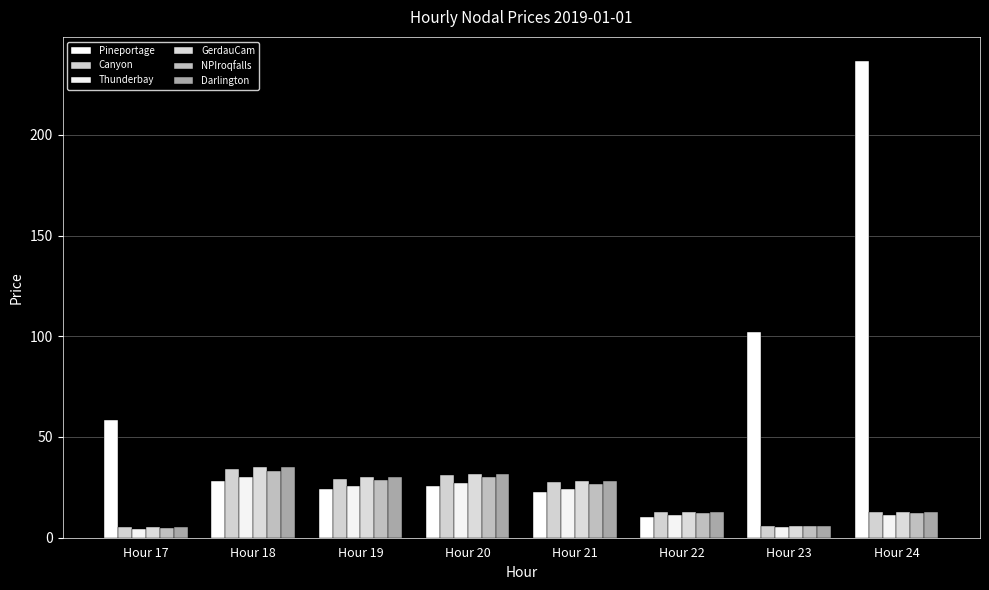

Does the chart contain stacked bars?

No